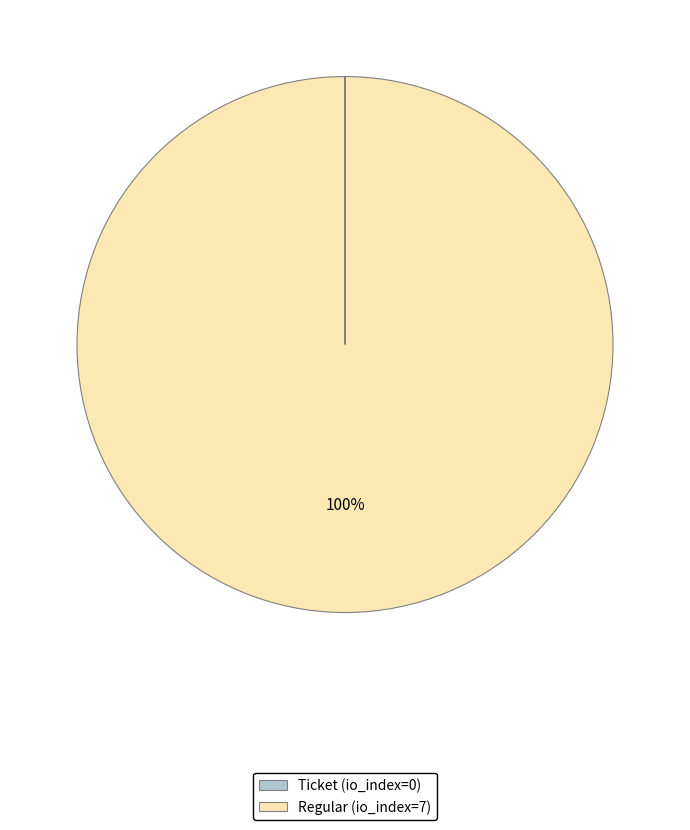

What is the majority slice?

Regular